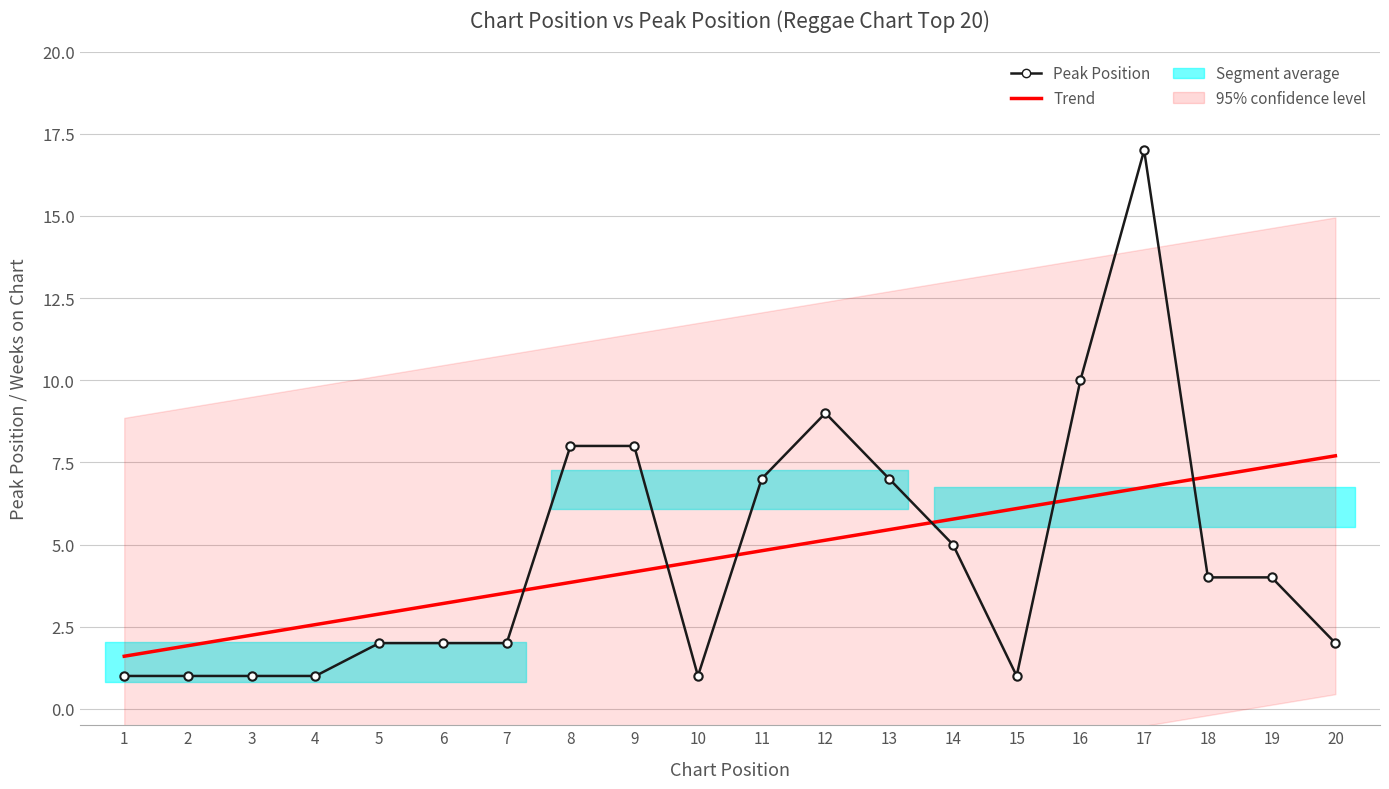

Where do Trend and Peak Position first cross each other?

7 and 8